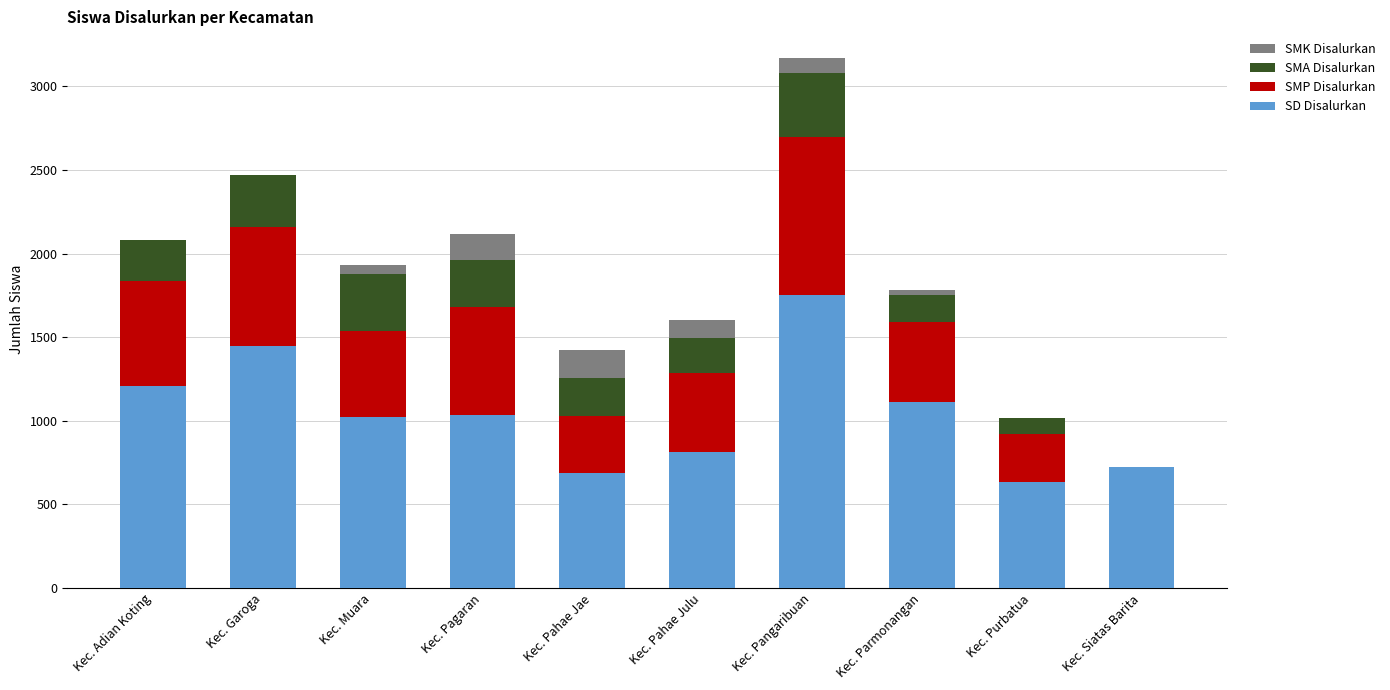

Count the number of categories in the chart.

10